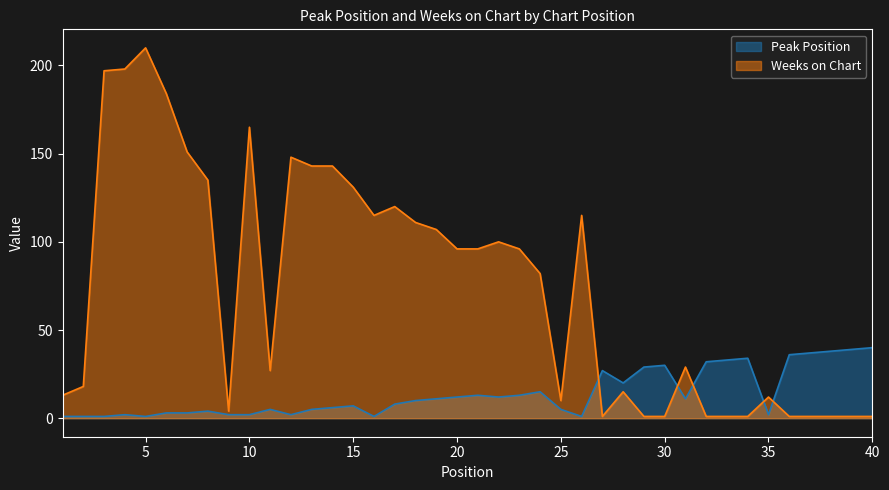

Which label corresponds to the smallest value in the chart?

1